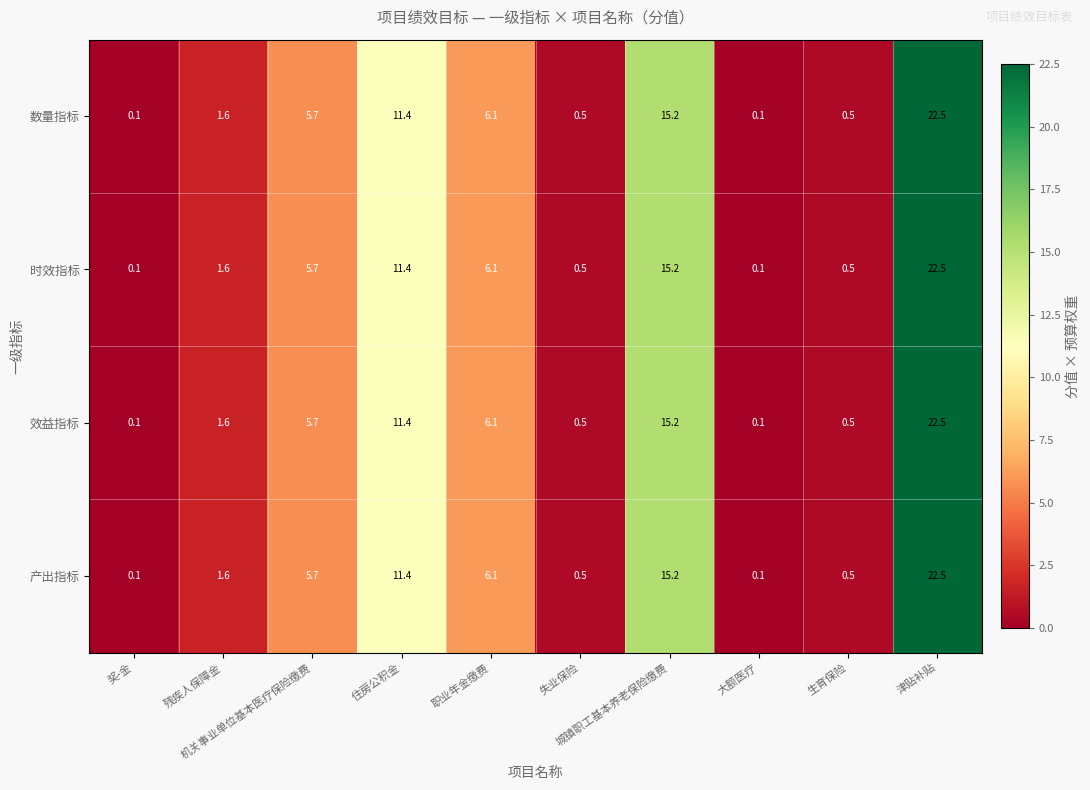

What is the difference between the maximum and minimum values in the 数量指标 series?

22.4